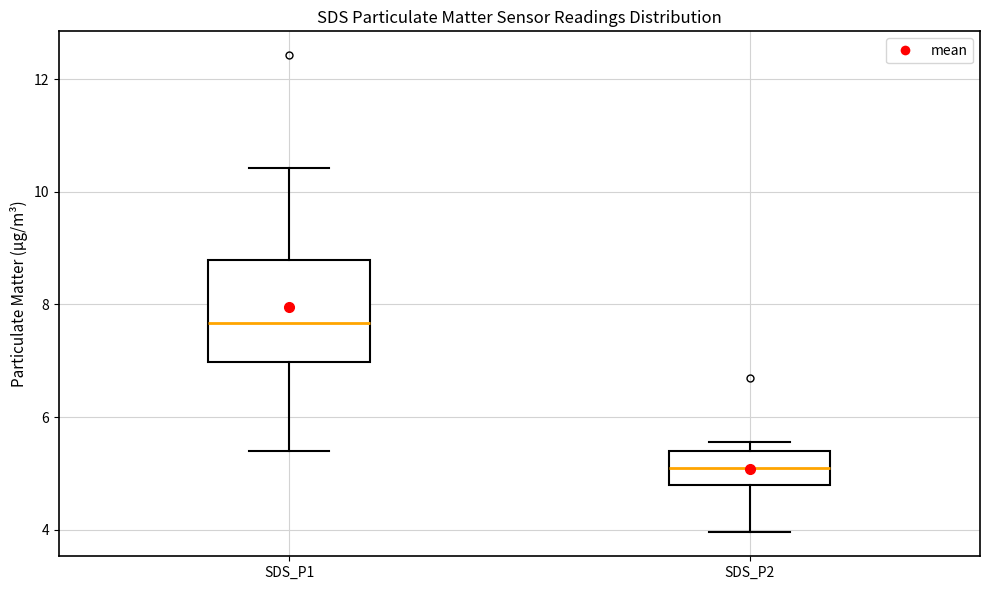

Which box's median line is the lowest?

SDS_P2